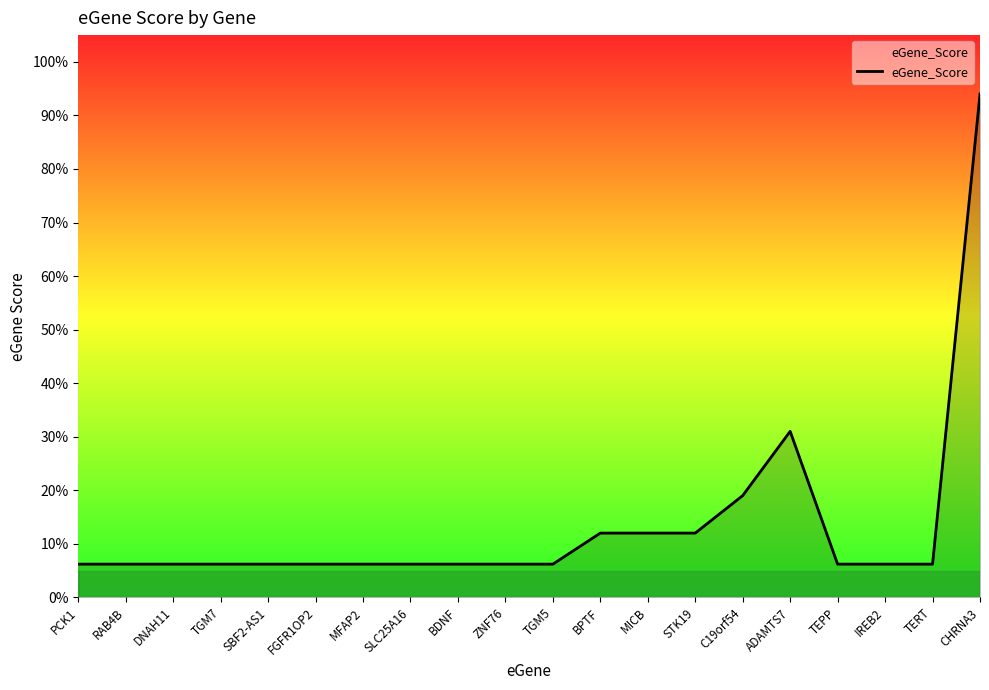

Is this an area chart (filled region under the line)?

Yes